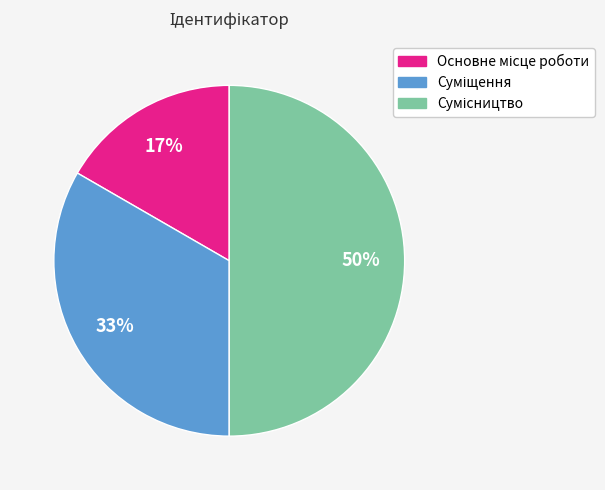

To the nearest percent, what is the average slice percentage?

33%